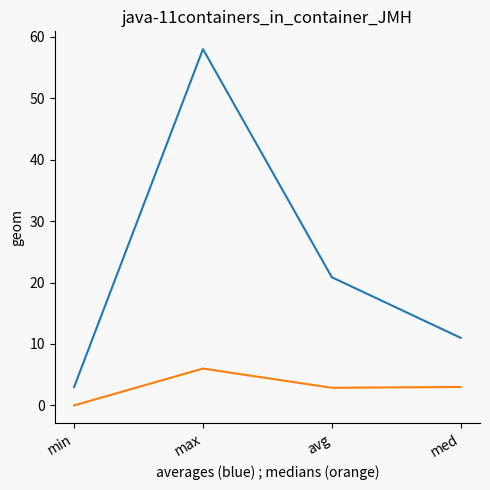

What is the spread (max minus min) of values at avg?

18.0